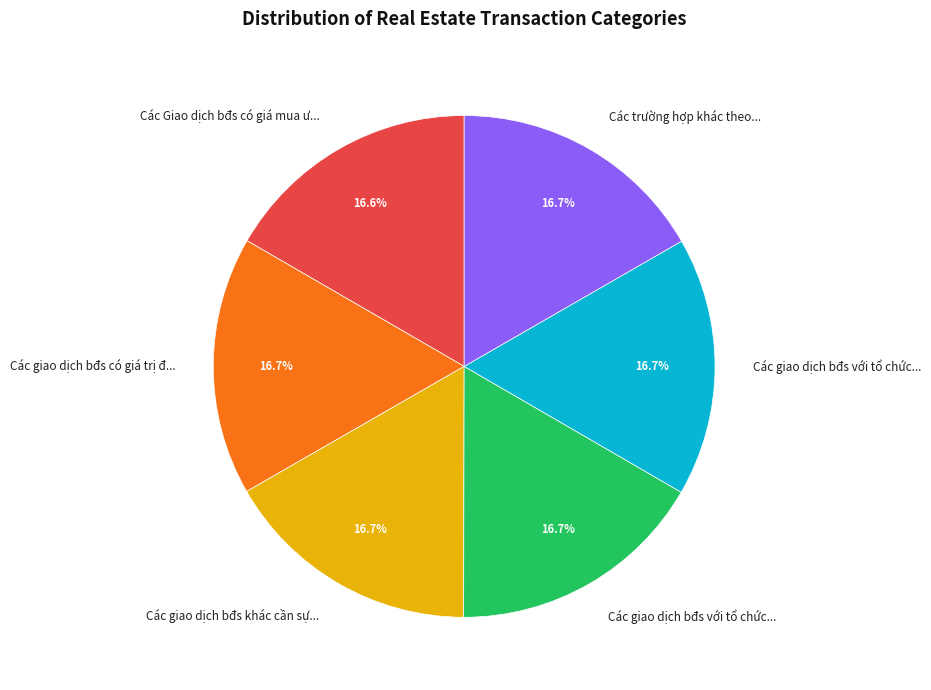

Count the number of slices in the pie.

6